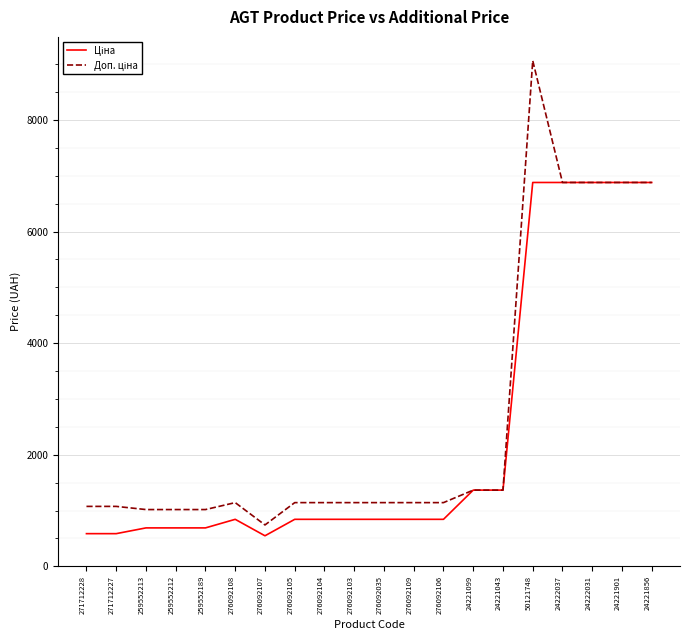

What position from the right is 276092108?

15